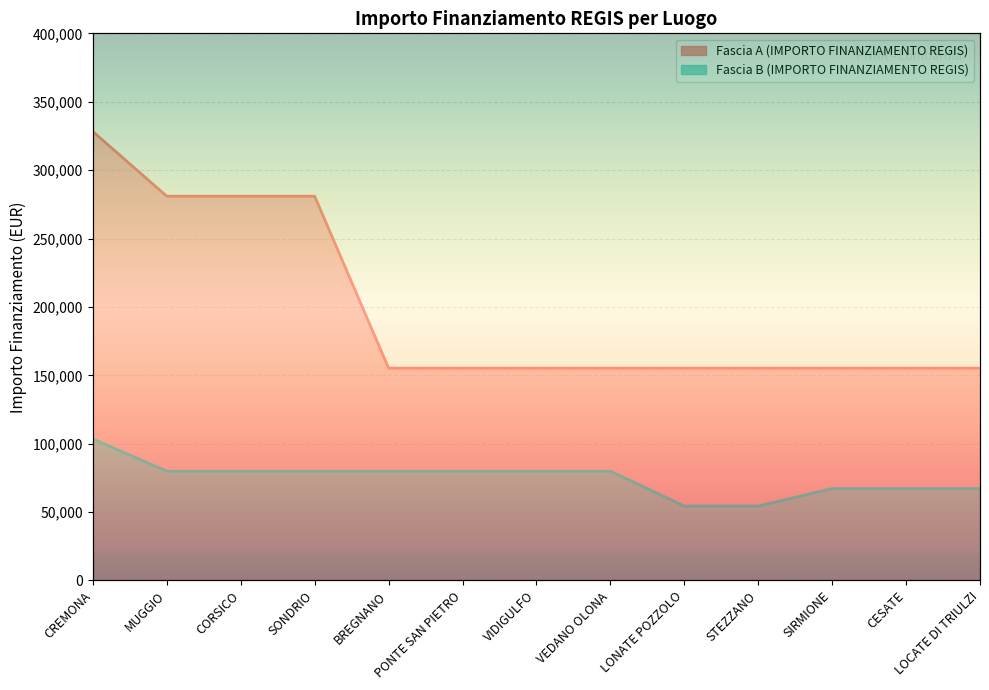

The value of Fascia A (IMPORTO FINANZIAMENTO REGIS) at VEDANO OLONA is 206328. True or false?

False